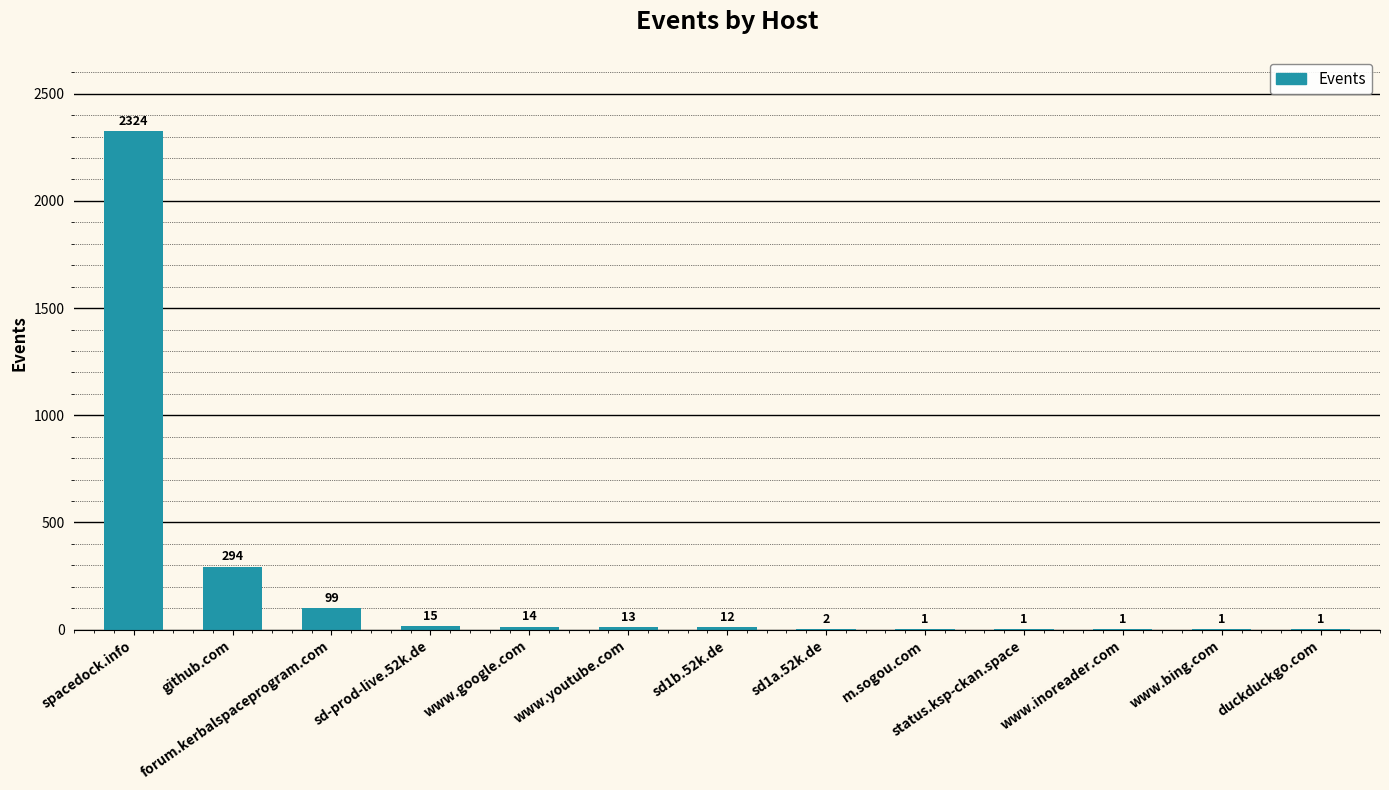

What value does the data have at github.com, to the nearest 10?

290